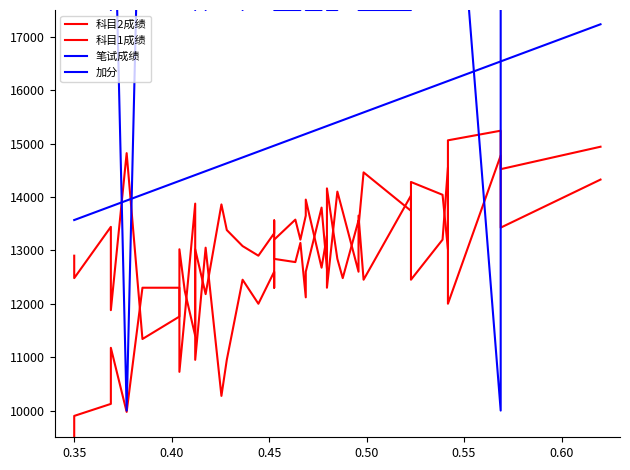

In 科目2成绩, how many points are higher than both neighbors (excluding endpoints)?

13